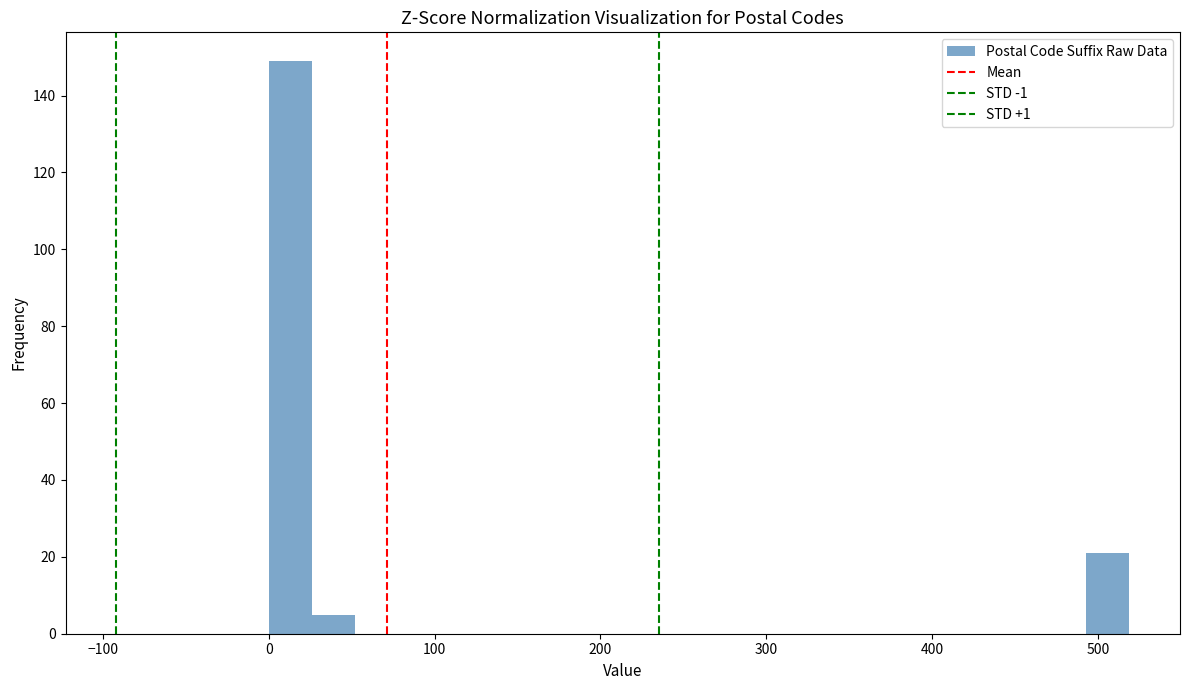

Read against the x-axis, roughly where is the centre of the tallest bar?

10